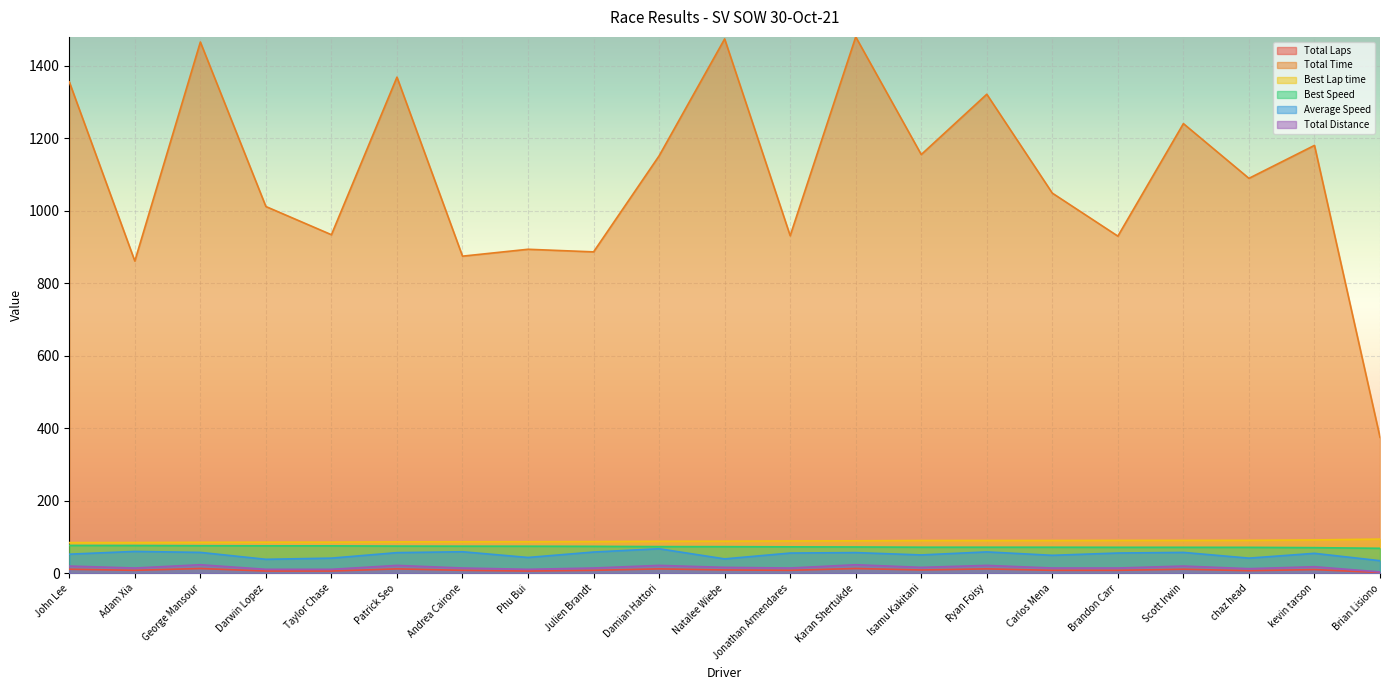

Where is Total Laps nearest to the value 7?

chaz head